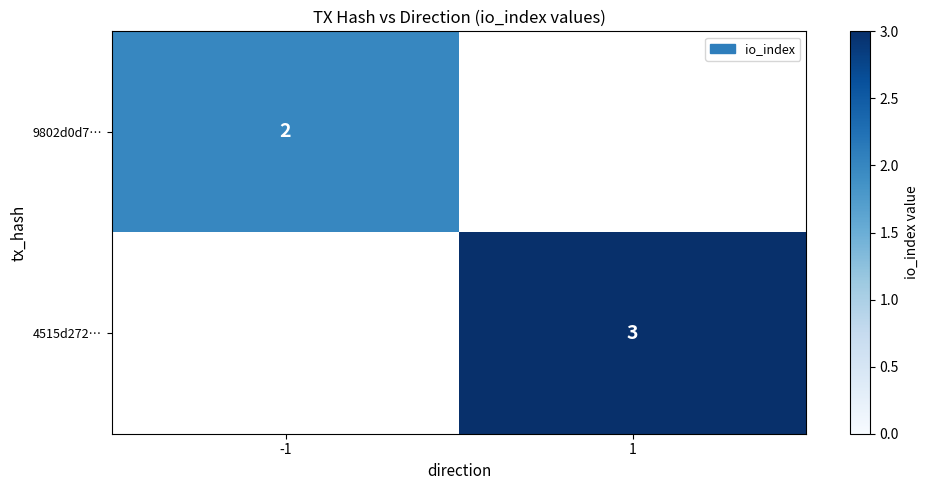

Is it true that 9802d0d7… equals 1 at -1?

False